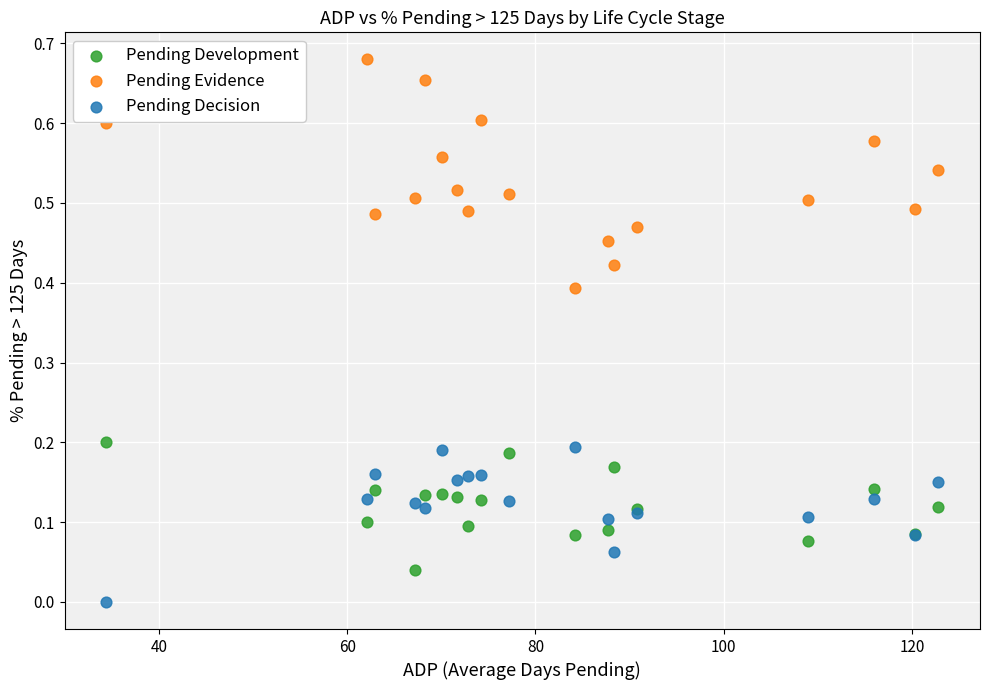

Which series has the widest spread of Y values?

Pending Evidence